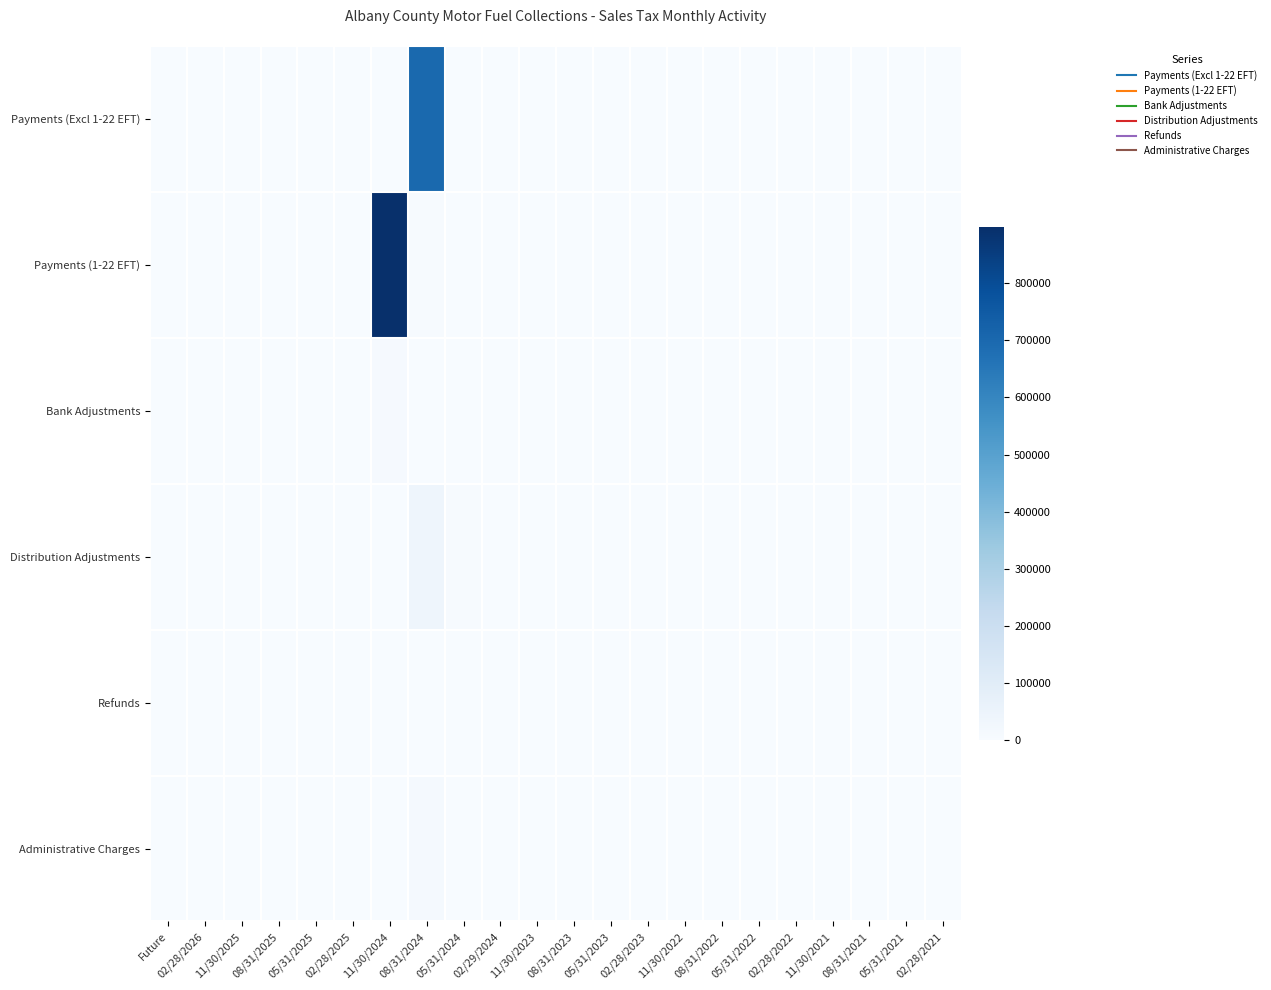

Between 08/31/2021 and 02/28/2022, which is larger?

08/31/2021